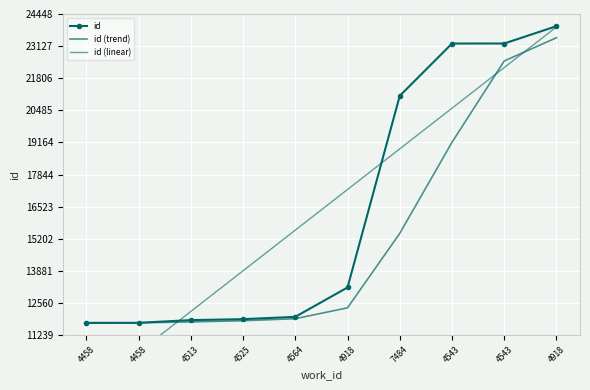

What is the difference between the id (trend) values at 4564 and 4458?

171.0